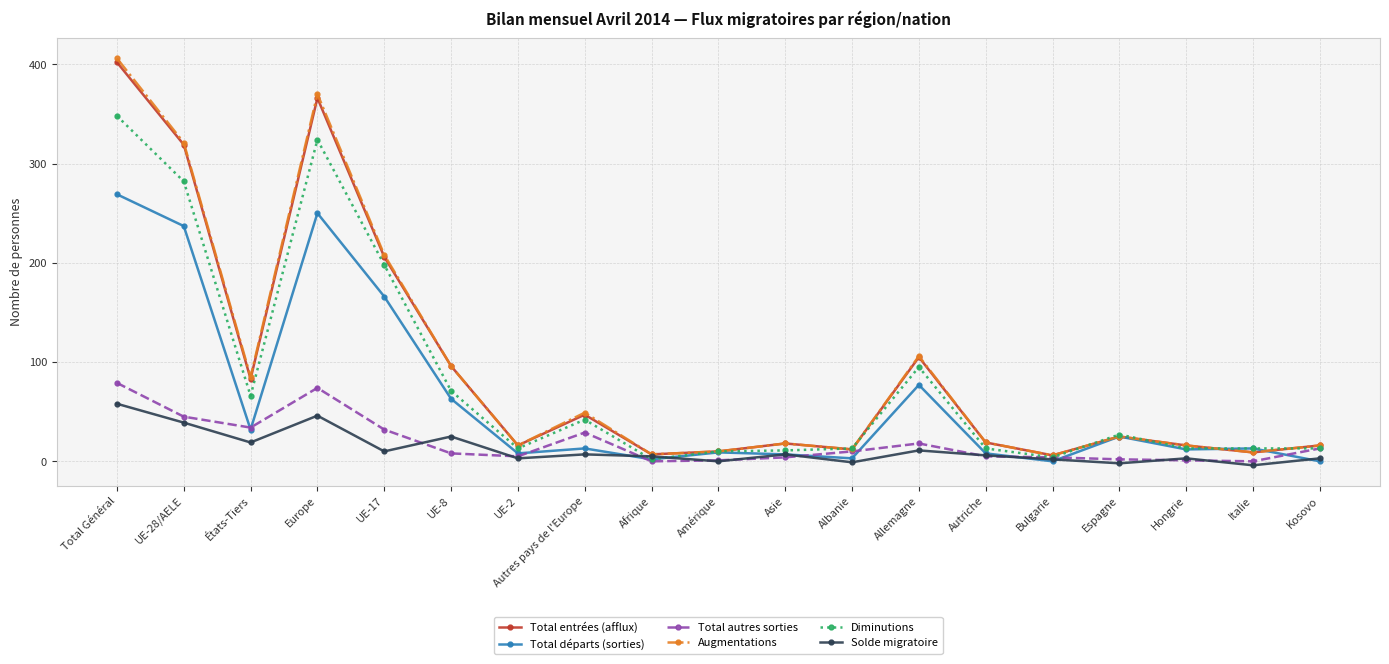

How many lines are shown in the chart?

6